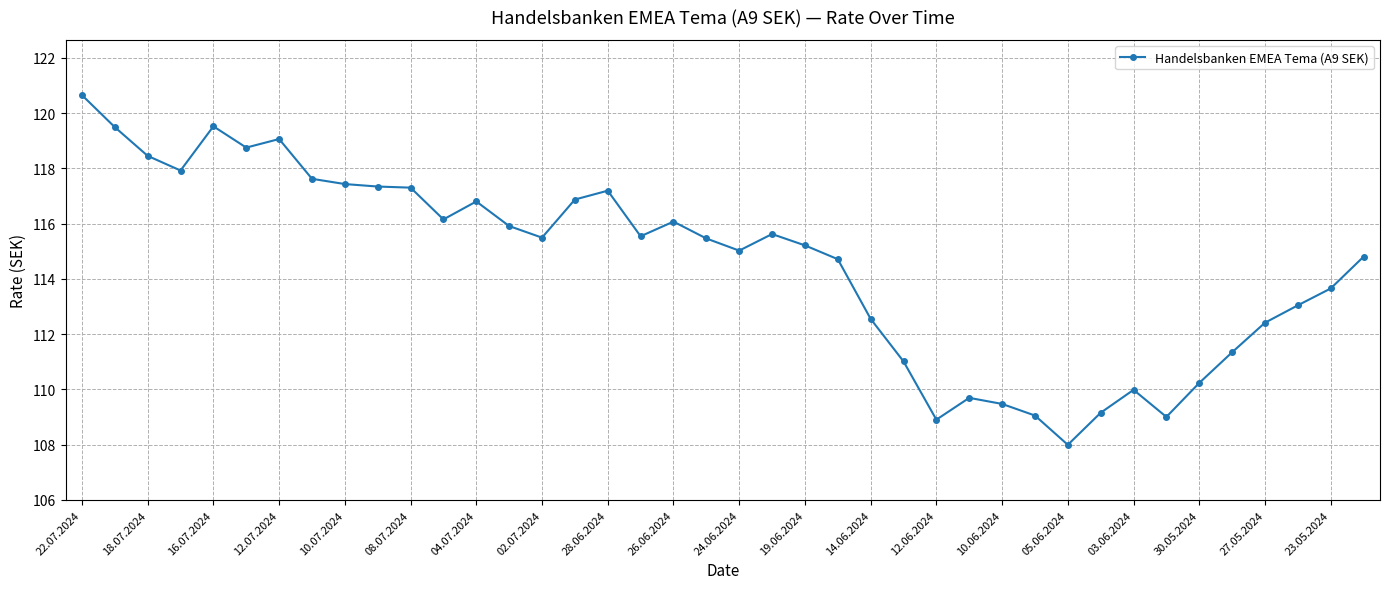

What is the sum of all values?

4581.8